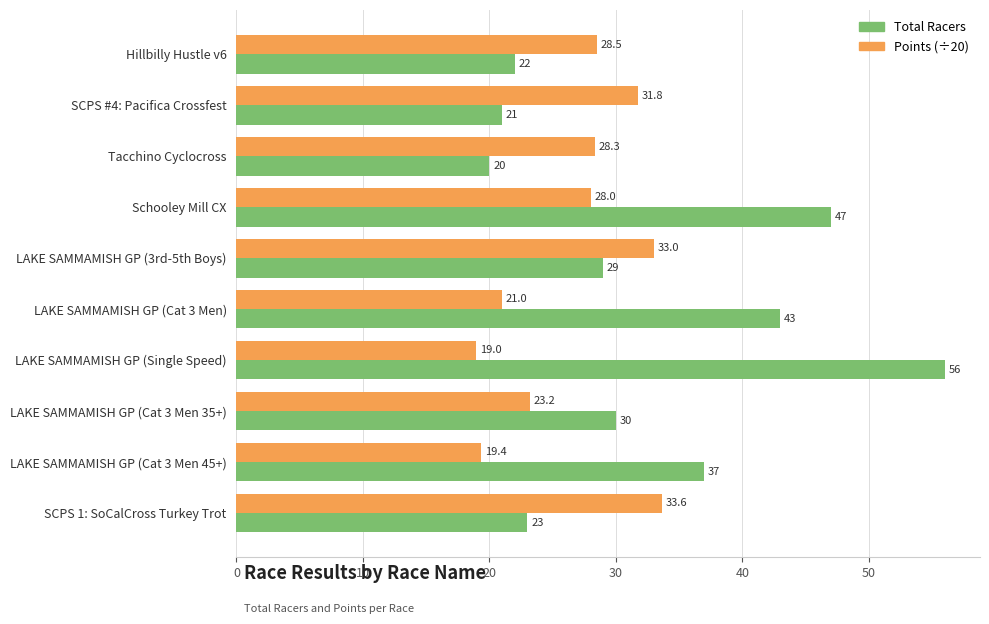

The value of Total Racers at LAKE SAMMAMISH GP (Cat 3 Men 35+) is 30.0. True or false?

True